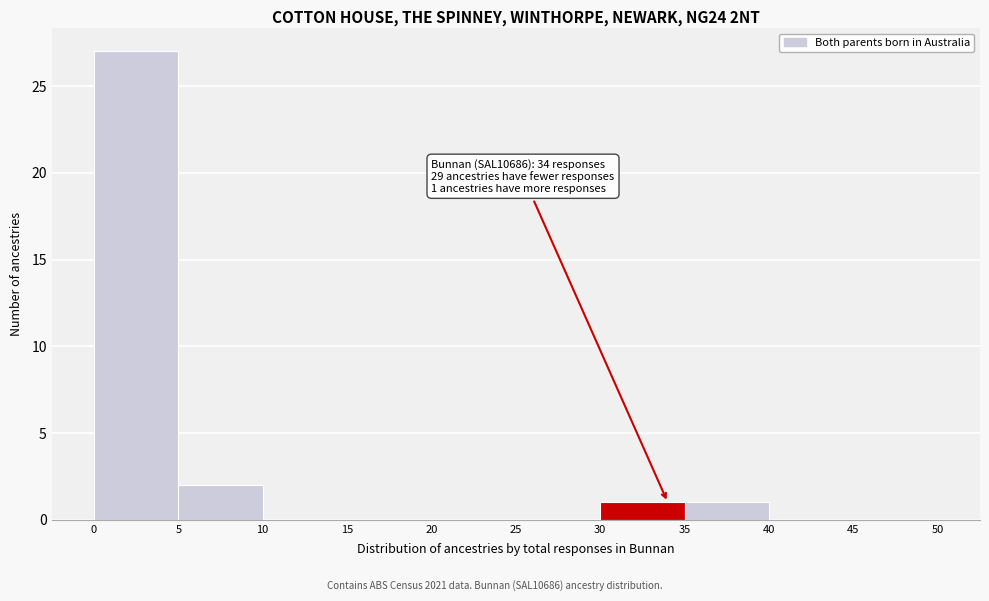

Which range on the x-axis has the tallest bar?

0 to 5